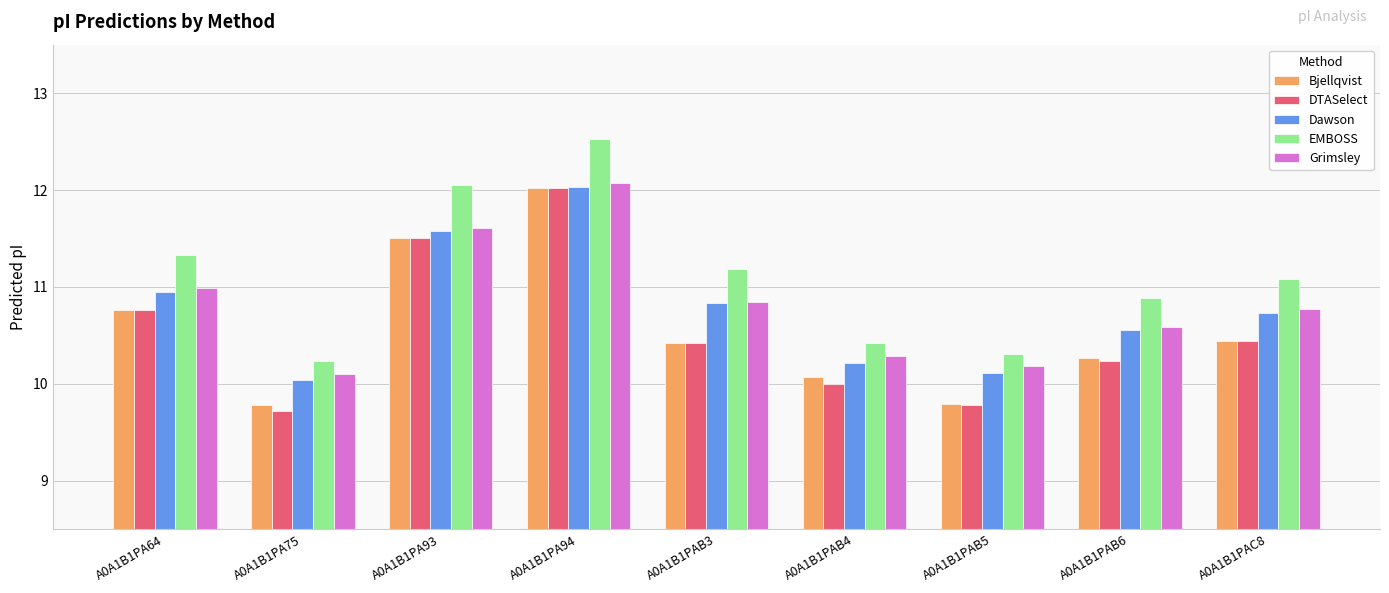

At which label does DTASelect reach its minimum?

A0A1B1PA75